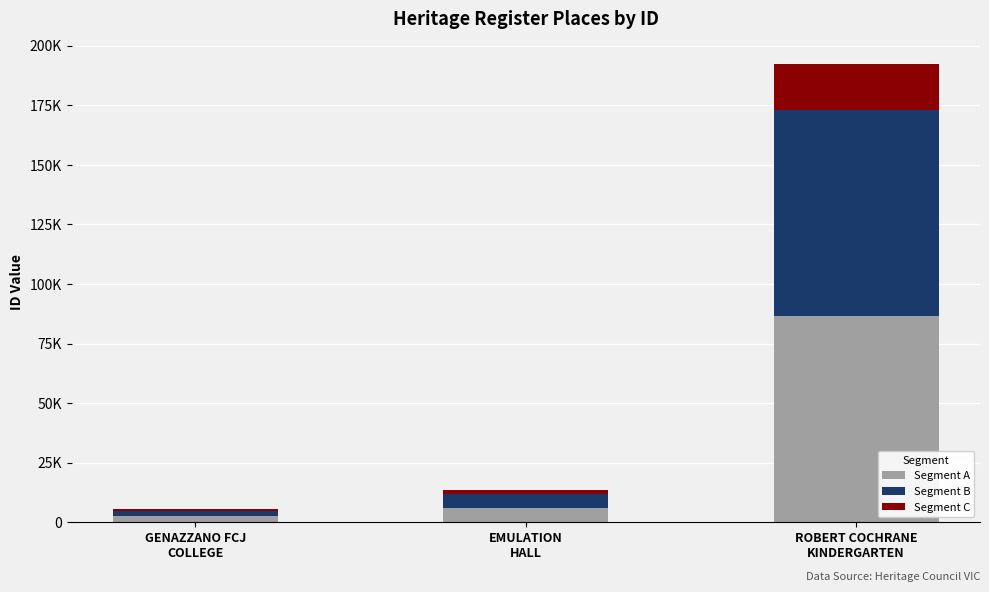

Are the bars grouped side by side (vs. stacked)?

No